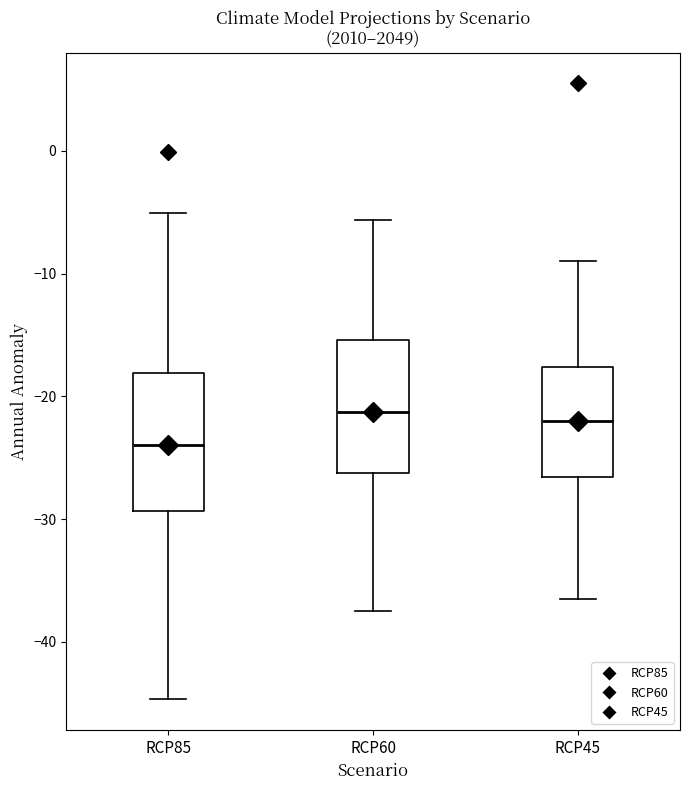

Where is the upper edge of the box for RCP60 on the y-axis? The values are not printed on the chart, so give them approximately, as read against the axis.

-15